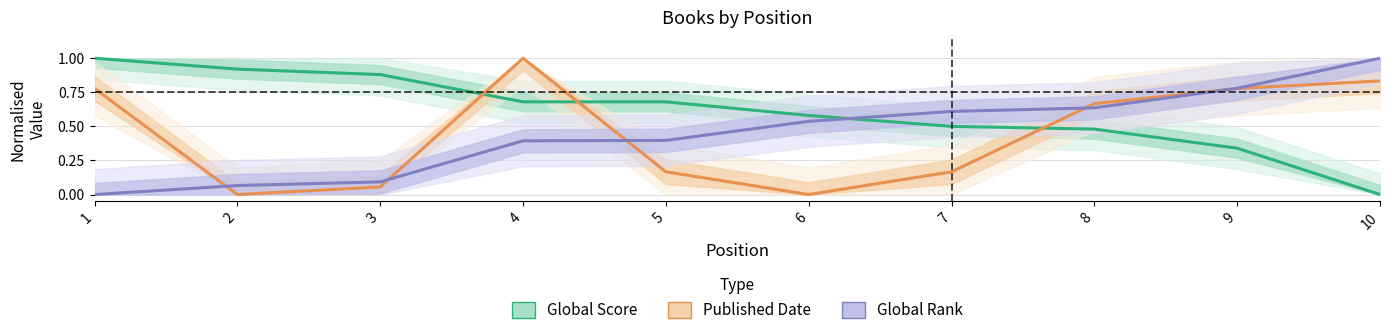

Which category has the highest value across all series?

1